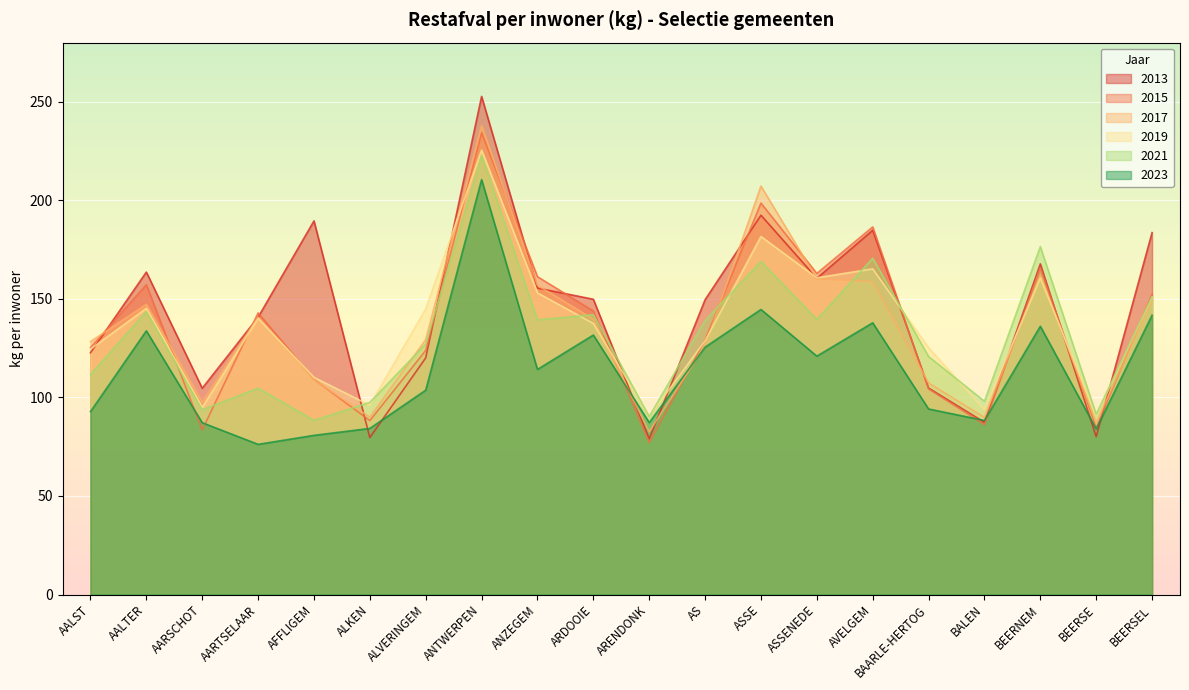

What is the sum of all 2021 values?

2616.8